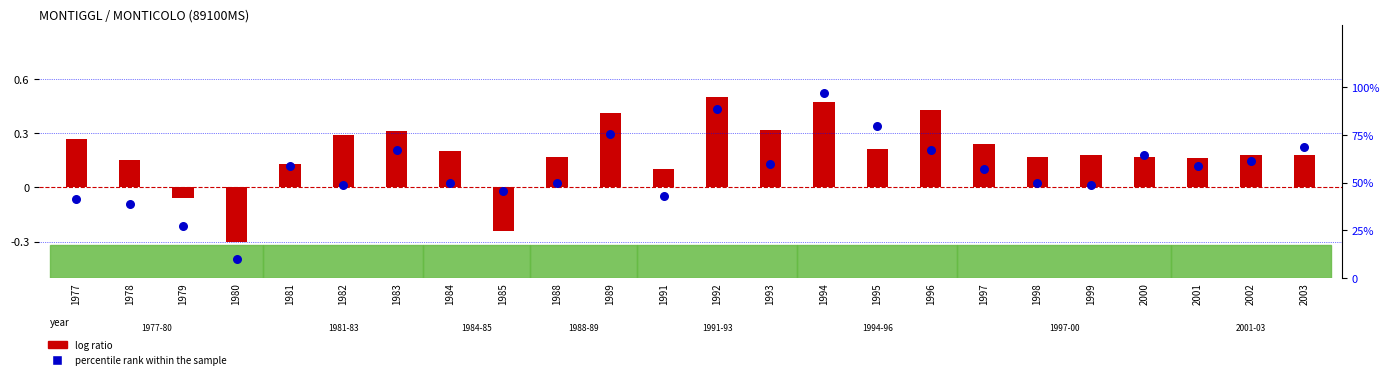

Between 1979 and 1997, which is larger?

1997